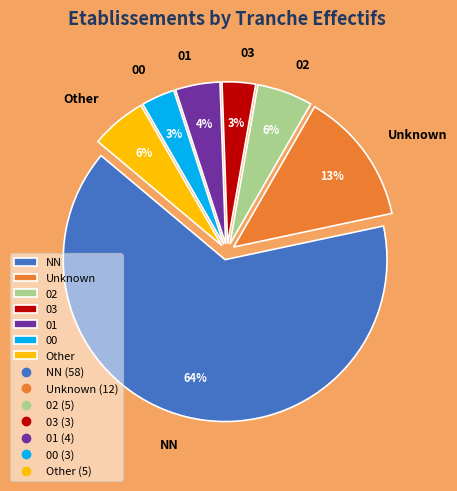

Do Other and NN together represent more than half of the pie?

Yes